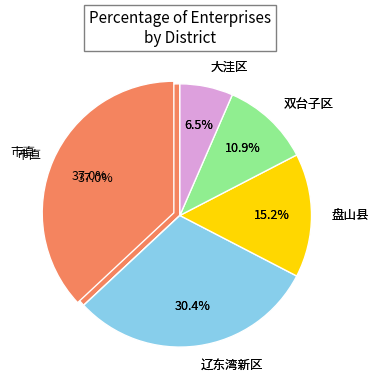

What is the total percentage of 双台子区 and 辽东湾新区?

41.3%